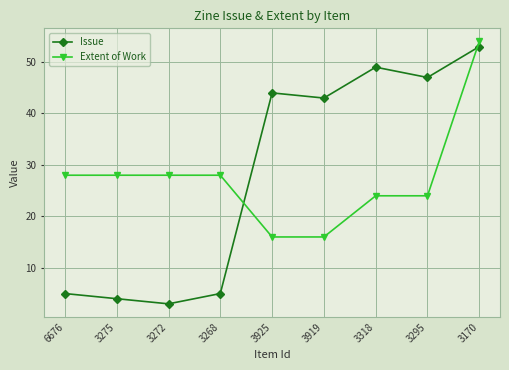

What is the total value across all series at 3170?

107